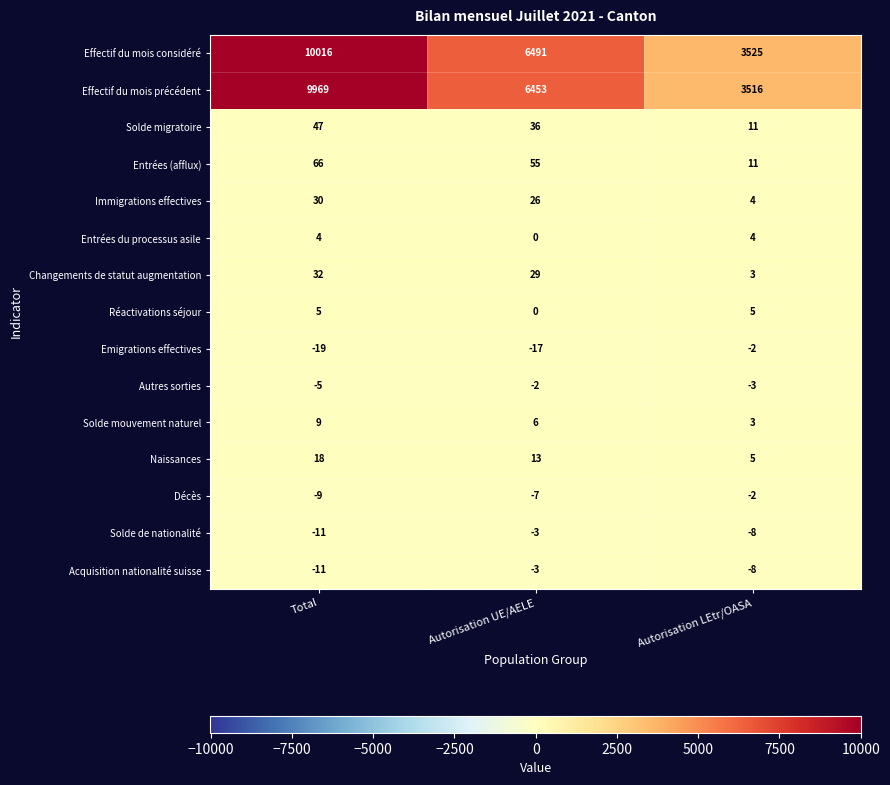

What is the average value of the Acquisition nationalité suisse series?

-7